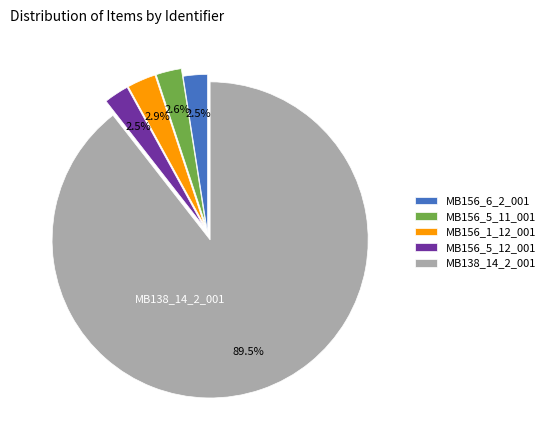

What is the largest slice in the pie chart?

MB138_14_2_001